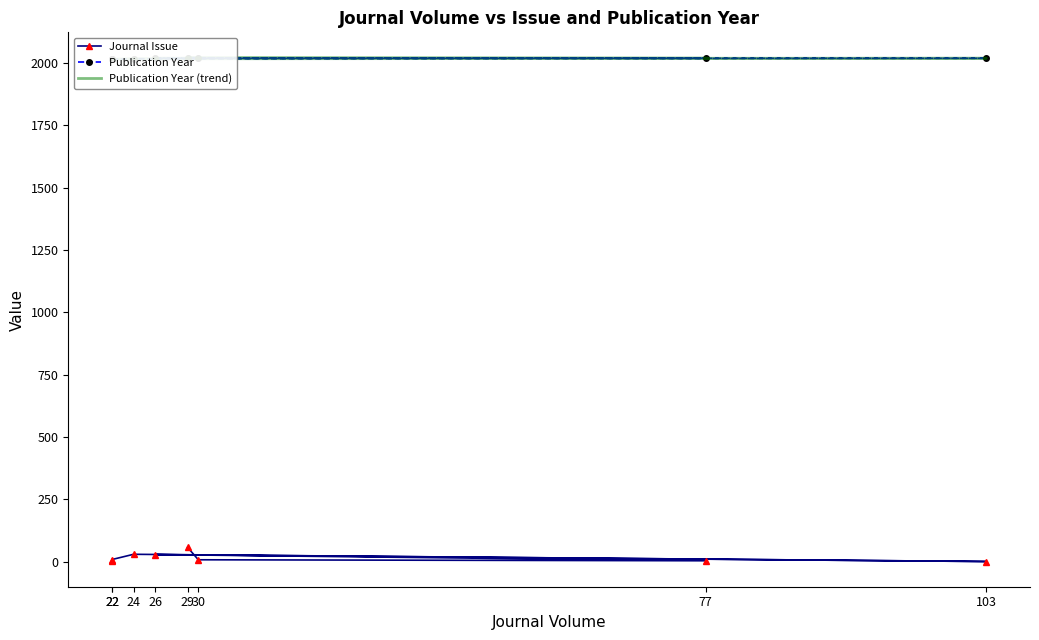

Is the value of Journal Issue at 77 greater than the value of Publication Year (trend) at 29?

No